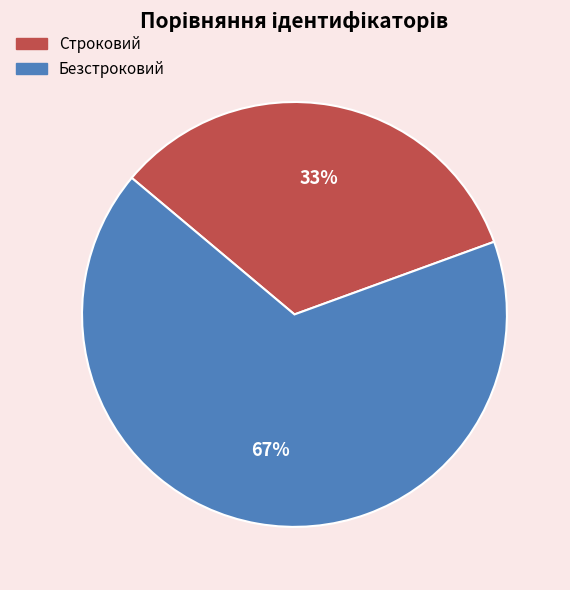

To the nearest percent, what is the combined percentage of Безстроковий and Строковий?

100%